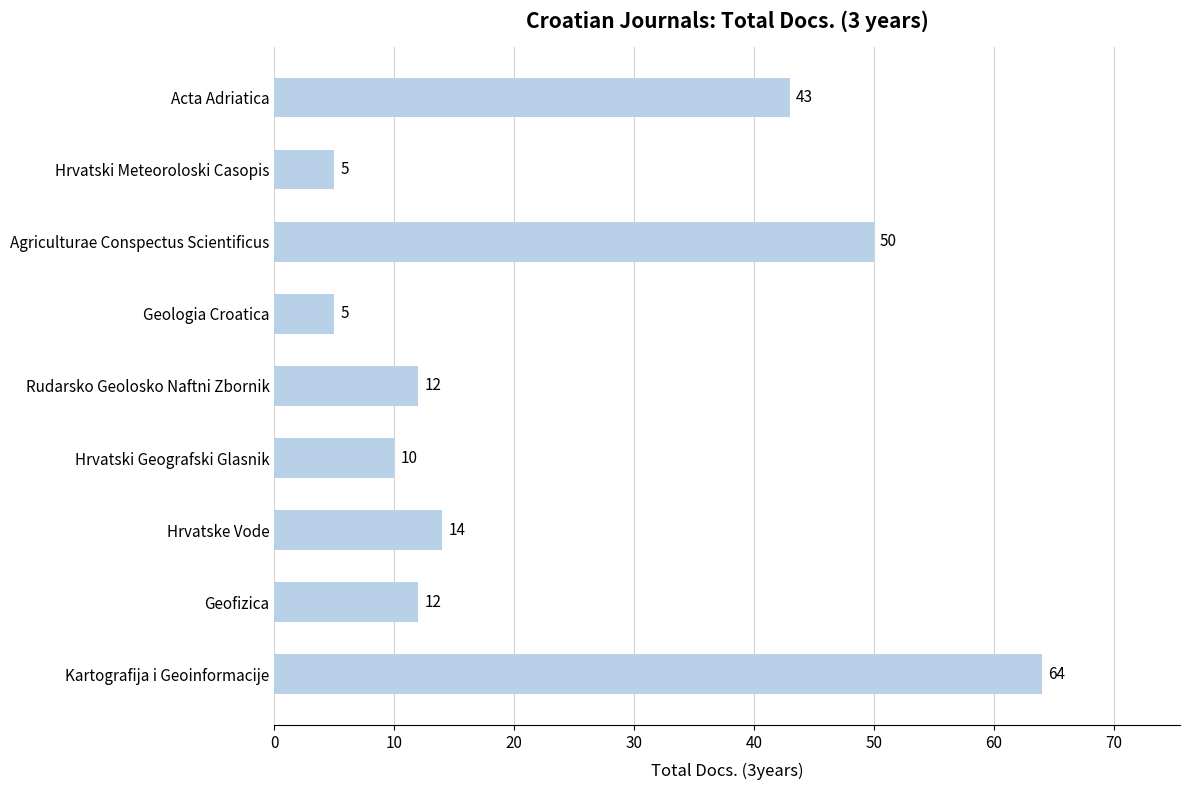

True or false: the data shows 64 at Kartografija i Geoinformacije.

True